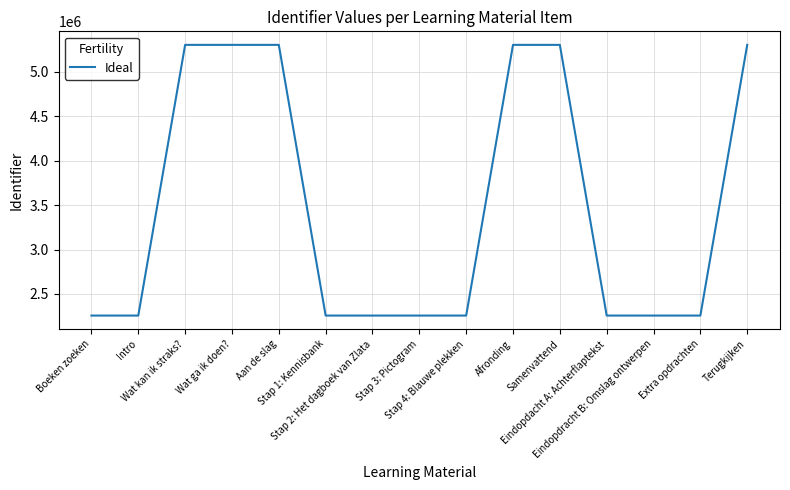

What is the maximum value shown in the chart?

5305092